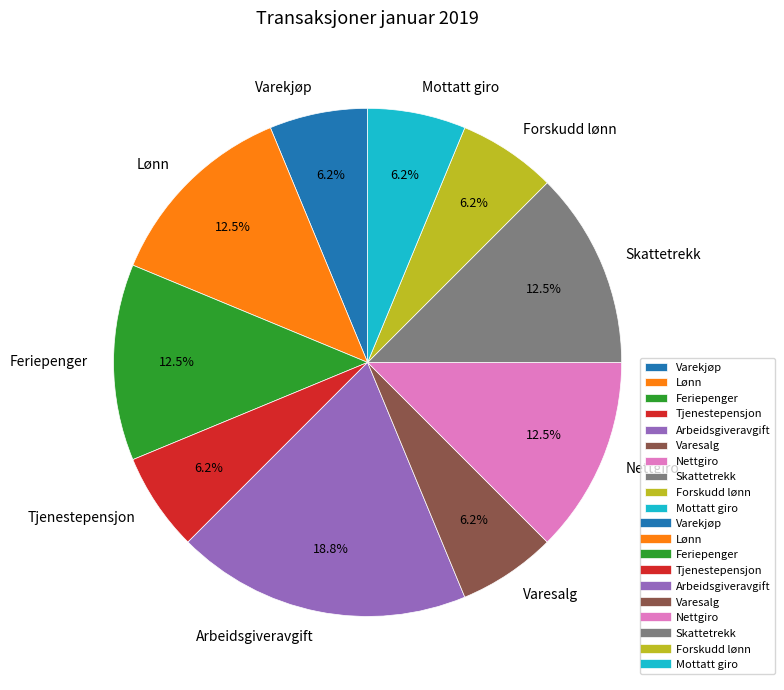

How many slices are in this pie chart?

10